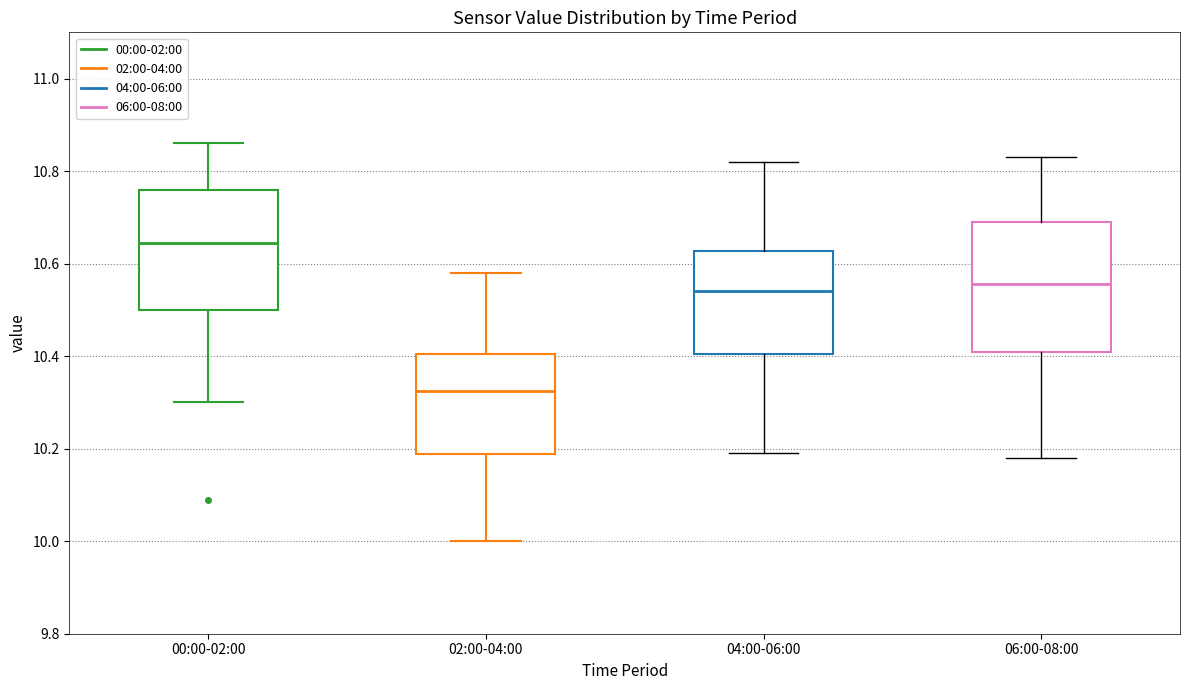

Where does the median line of the box for 00:00-02:00 sit on the y-axis? The values are not printed on the chart, so give them approximately, as read against the axis.

10.64